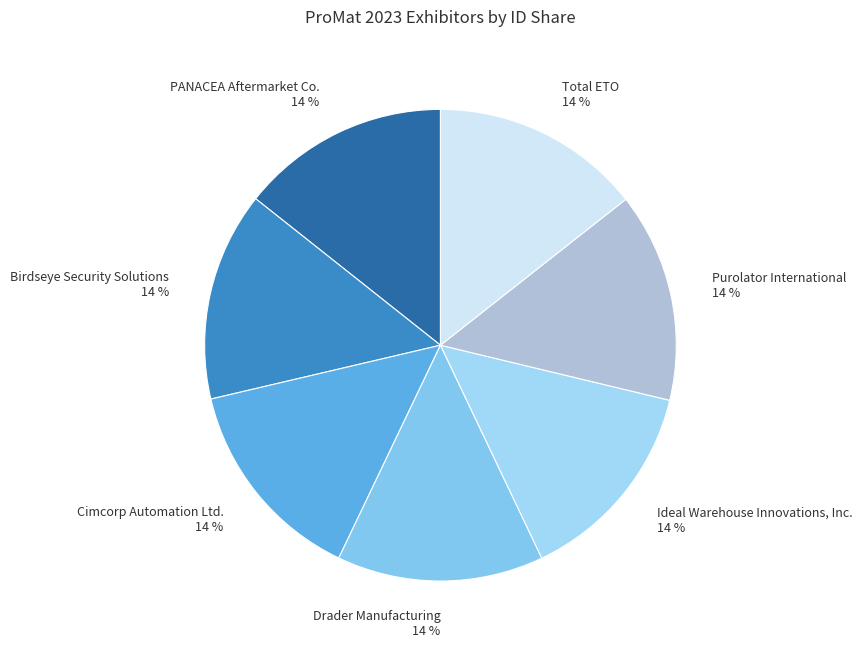

Approximately how many times larger is the value at PANACEA Aftermarket Co. compared to Cimcorp Automation Ltd.?

1.0